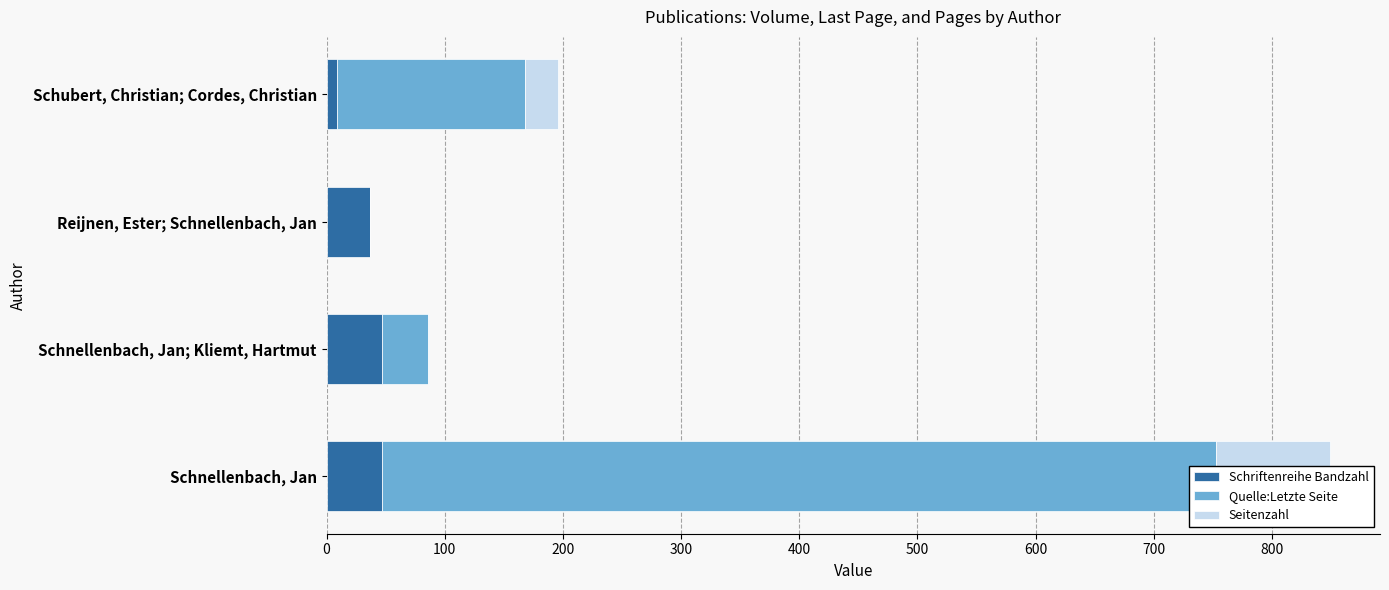

Count the Schriftenreihe Bandzahl values in the range 37 to 47.

3